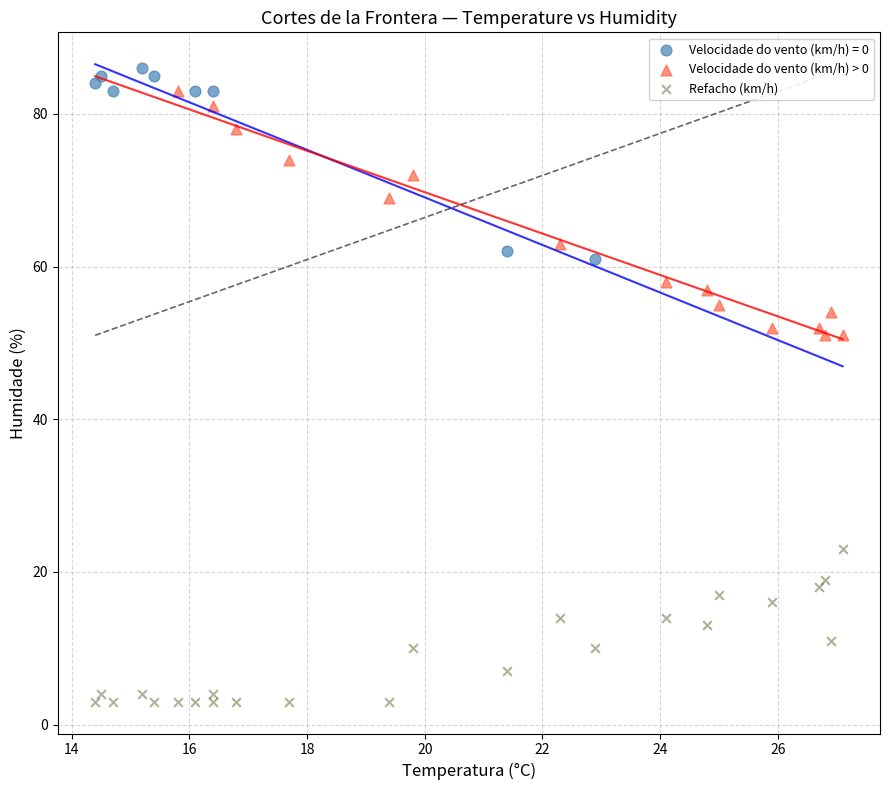

Which series has the largest Y range (max minus min)?

Velocidade do vento (km/h) > 0